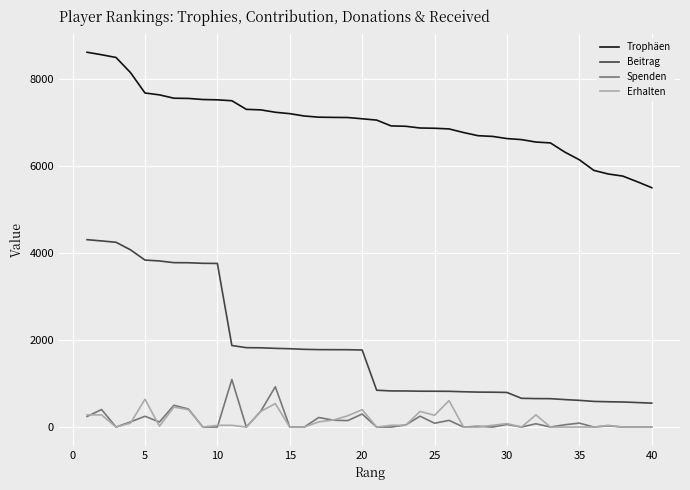

Which series has the largest total across all categories?

Trophäen